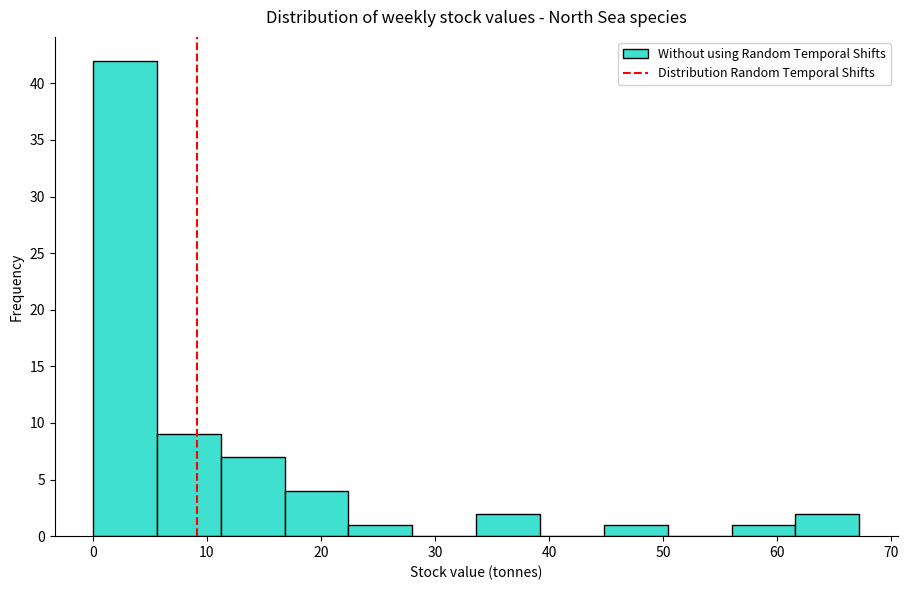

Over which range of the x-axis is the bar tallest?

0 to 6